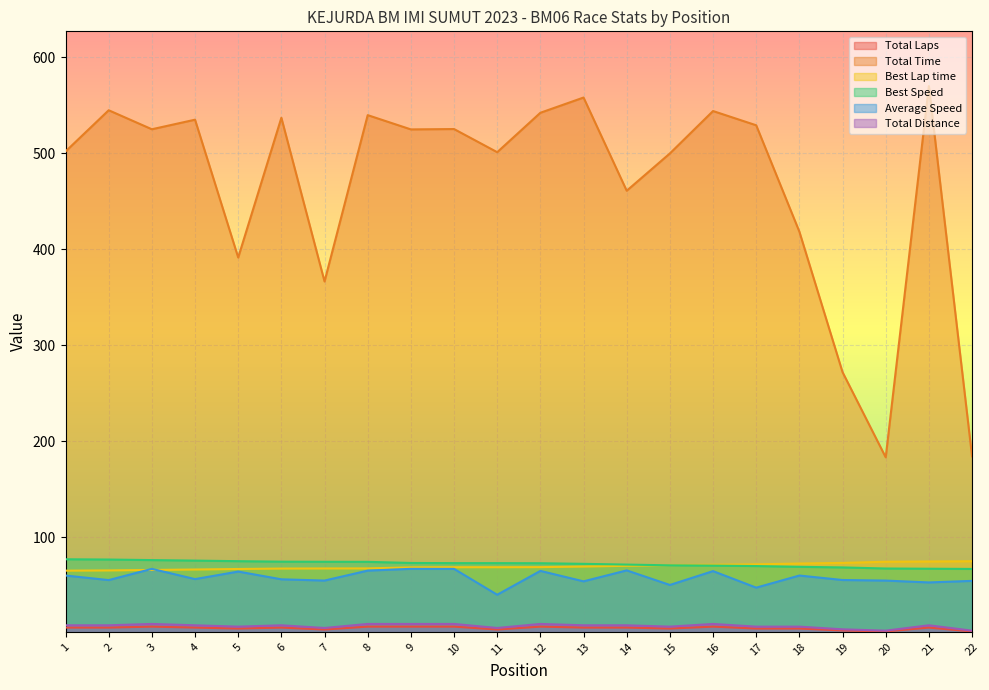

What is the difference between the maximum and second lowest values in the Total Time series?

385.7